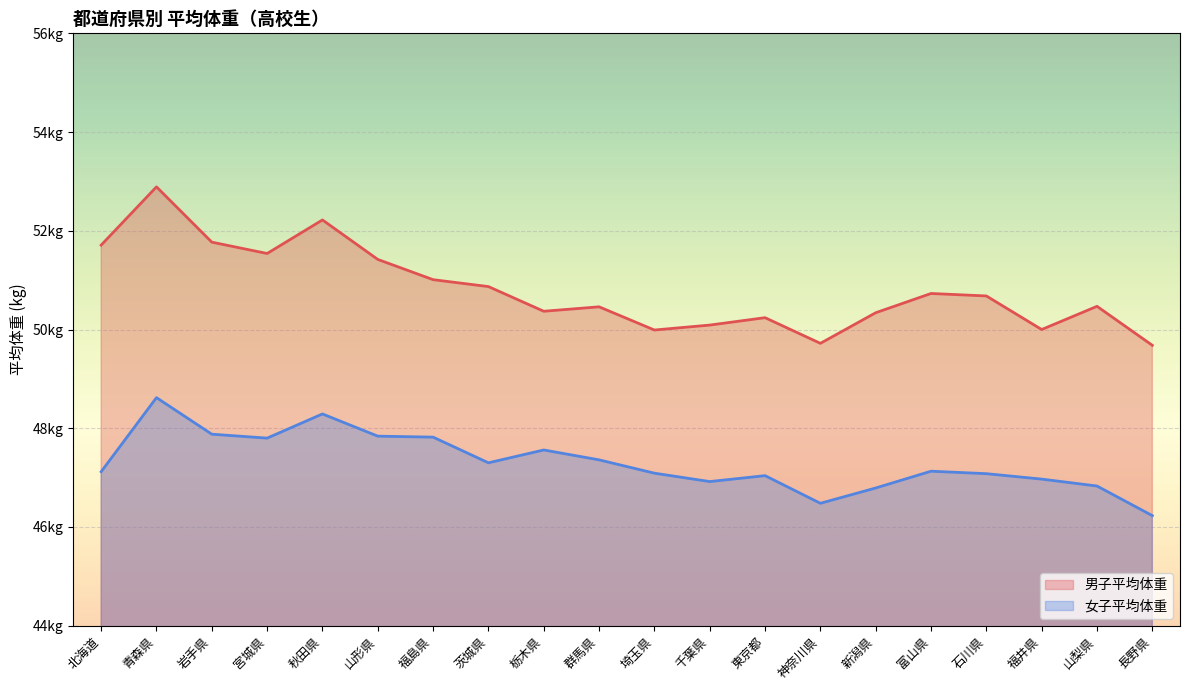

True or false: 男子平均体重 has a value of 83.7 at 埼玉県.

False